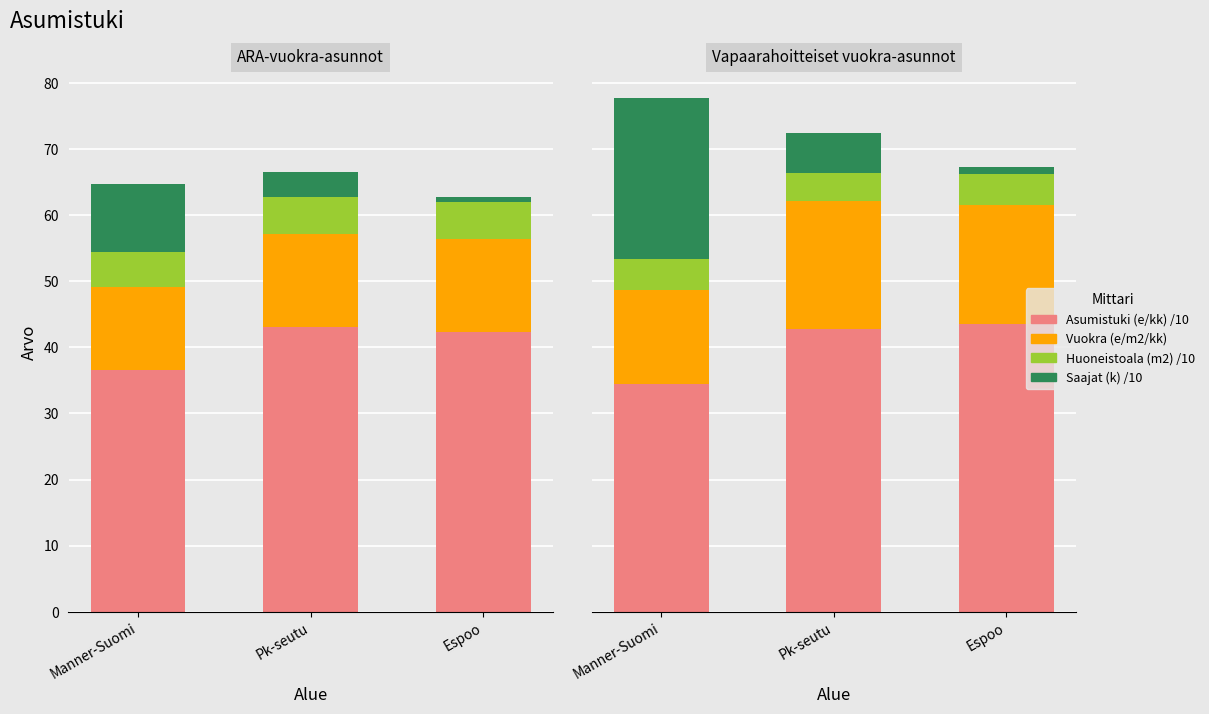

Where does the Saajat (k) /10 series first go above 6?

Manner-Suomi